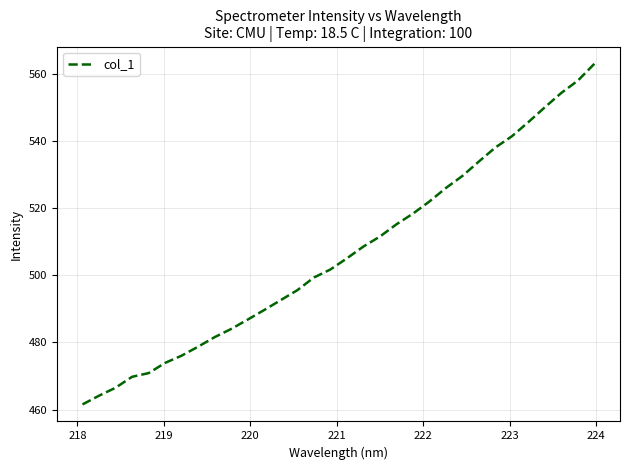

What is the difference between the maximum and minimum values?

101.3